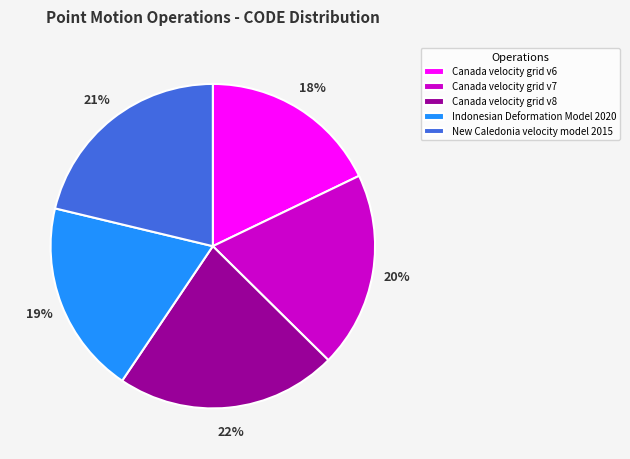

True or false: Canada velocity grid v6 accounts for 18% of the total.

True